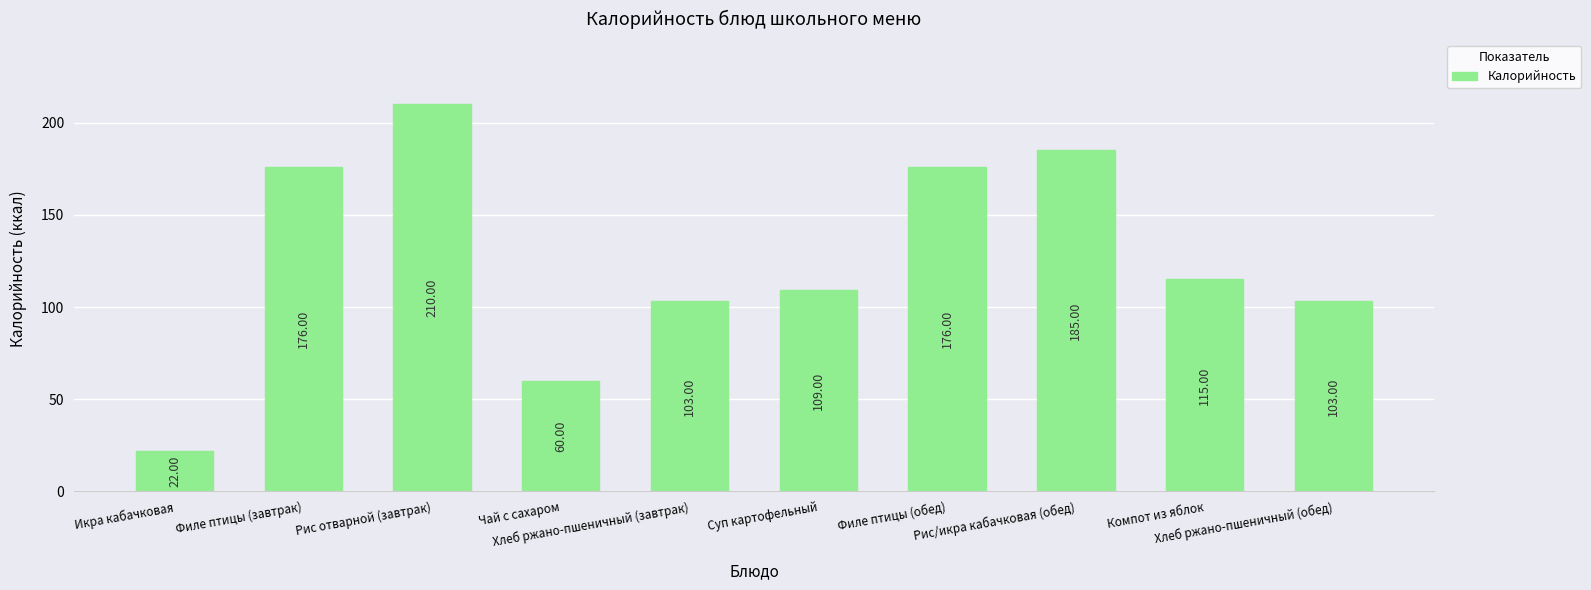

What is the change in value from Филе птицы (завтрак) to Рис/икра кабачковая (обед)?

+9